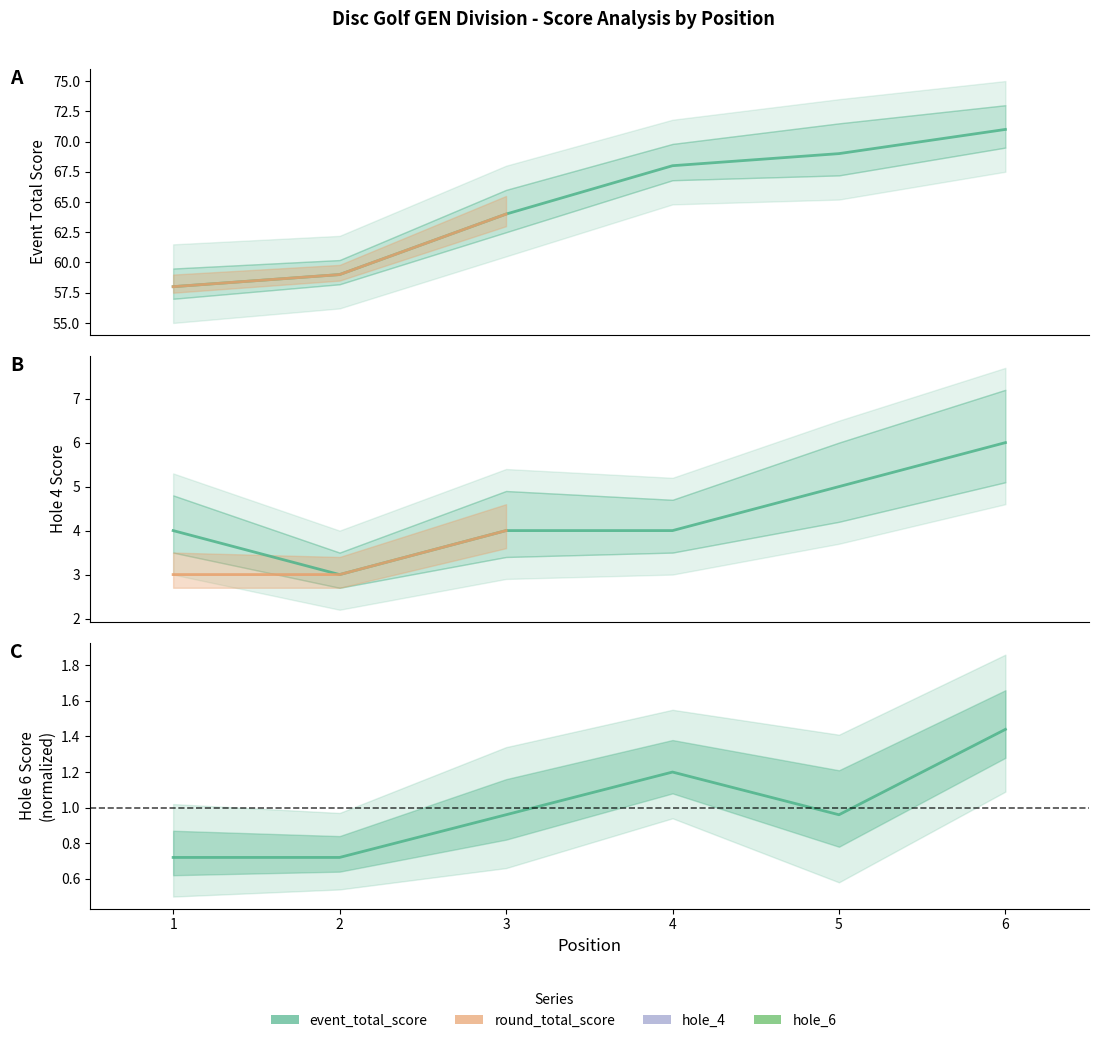

At which category is the sum across all series the highest?

6